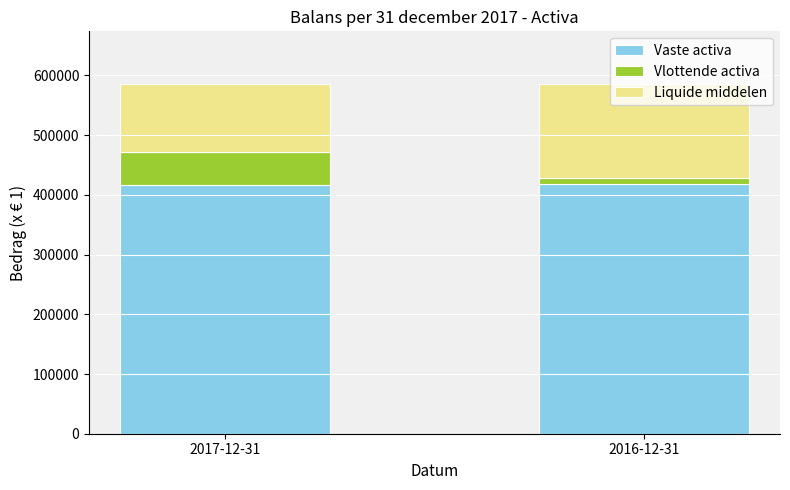

What is the difference between the maximum and minimum values in the Vaste activa series?

1466